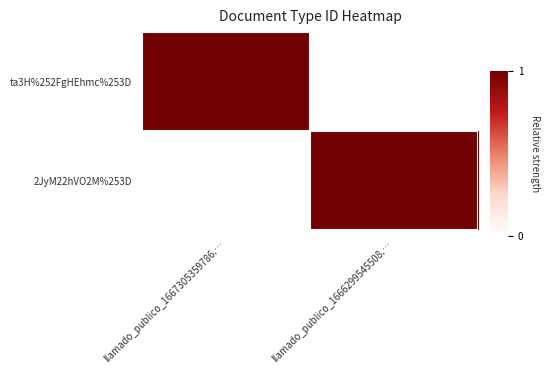

Which series has the largest range (max minus min)?

ta3H%252FgHEhmc%253D